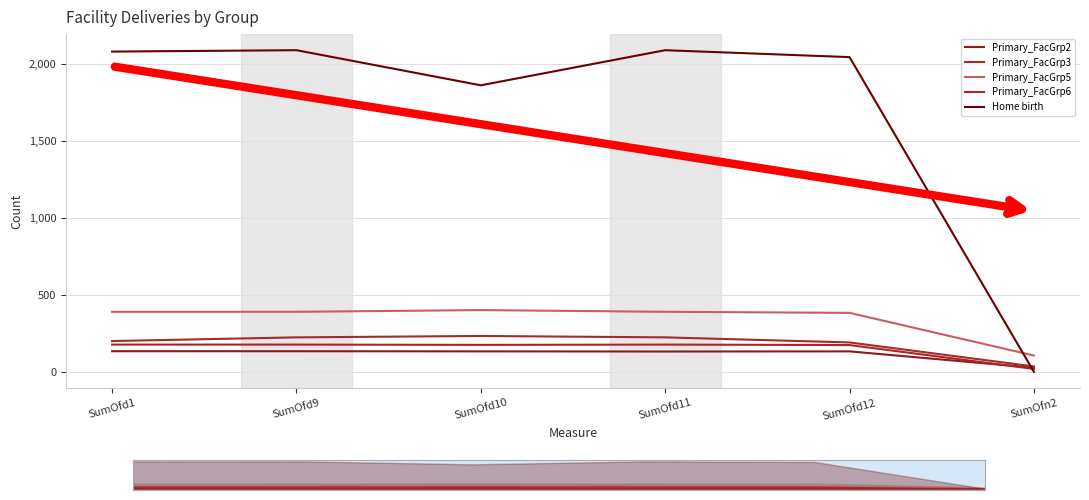

How many values in the Primary_FacGrp3 series are below 224?

3